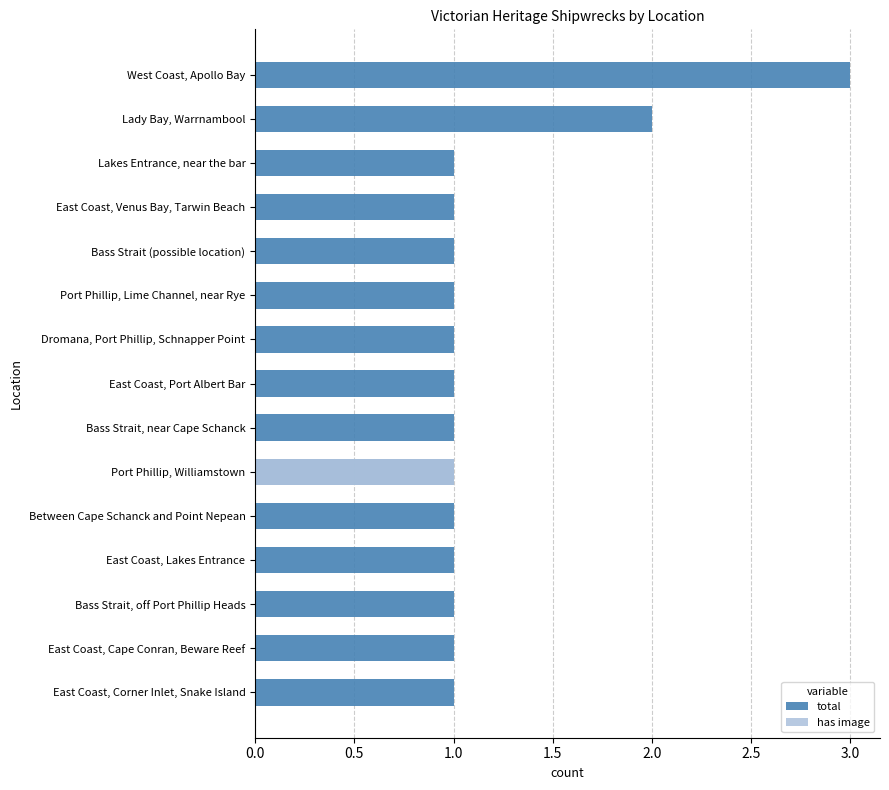

What is the highest value of the has image series?

1